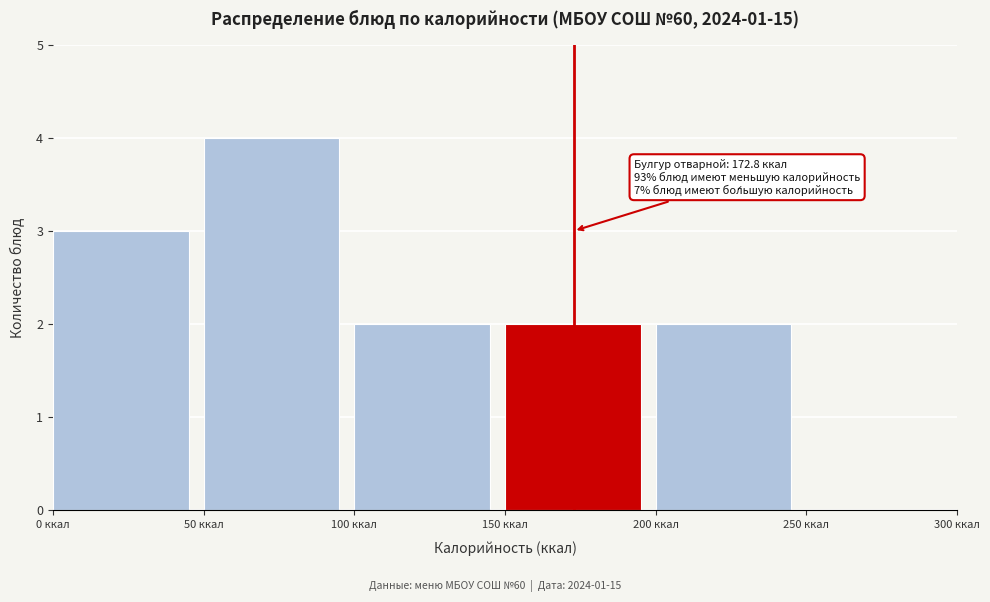

Which range on the x-axis has the tallest bar?

50 to 100